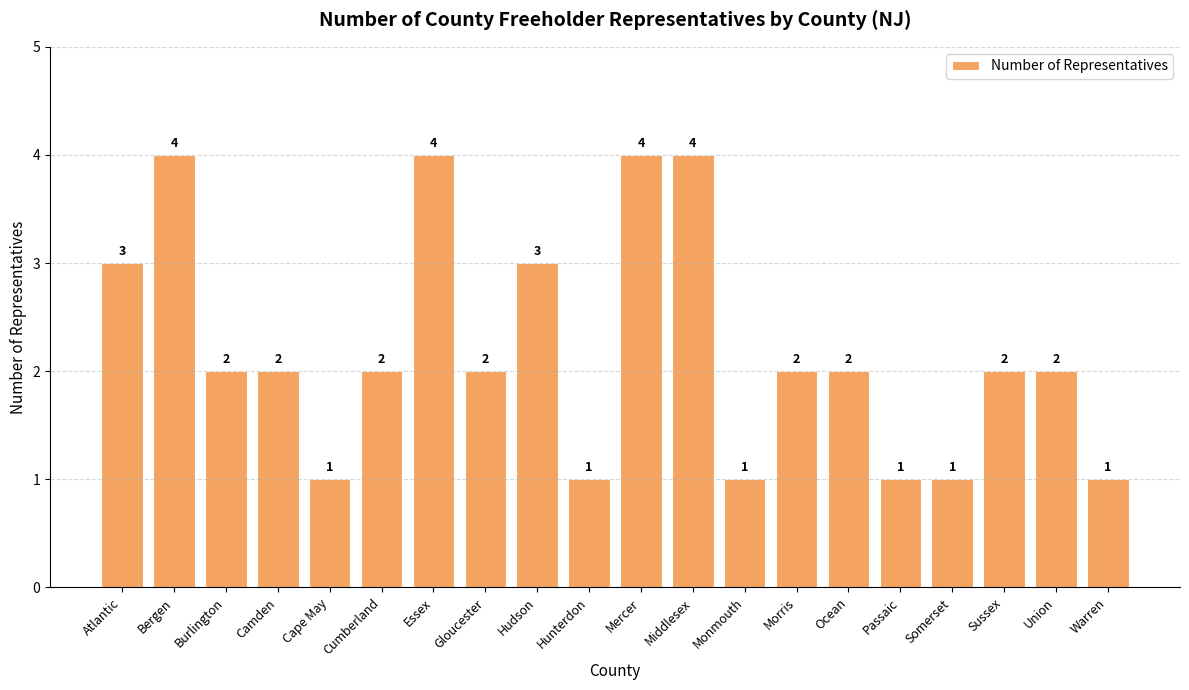

What position from the left is Warren?

20